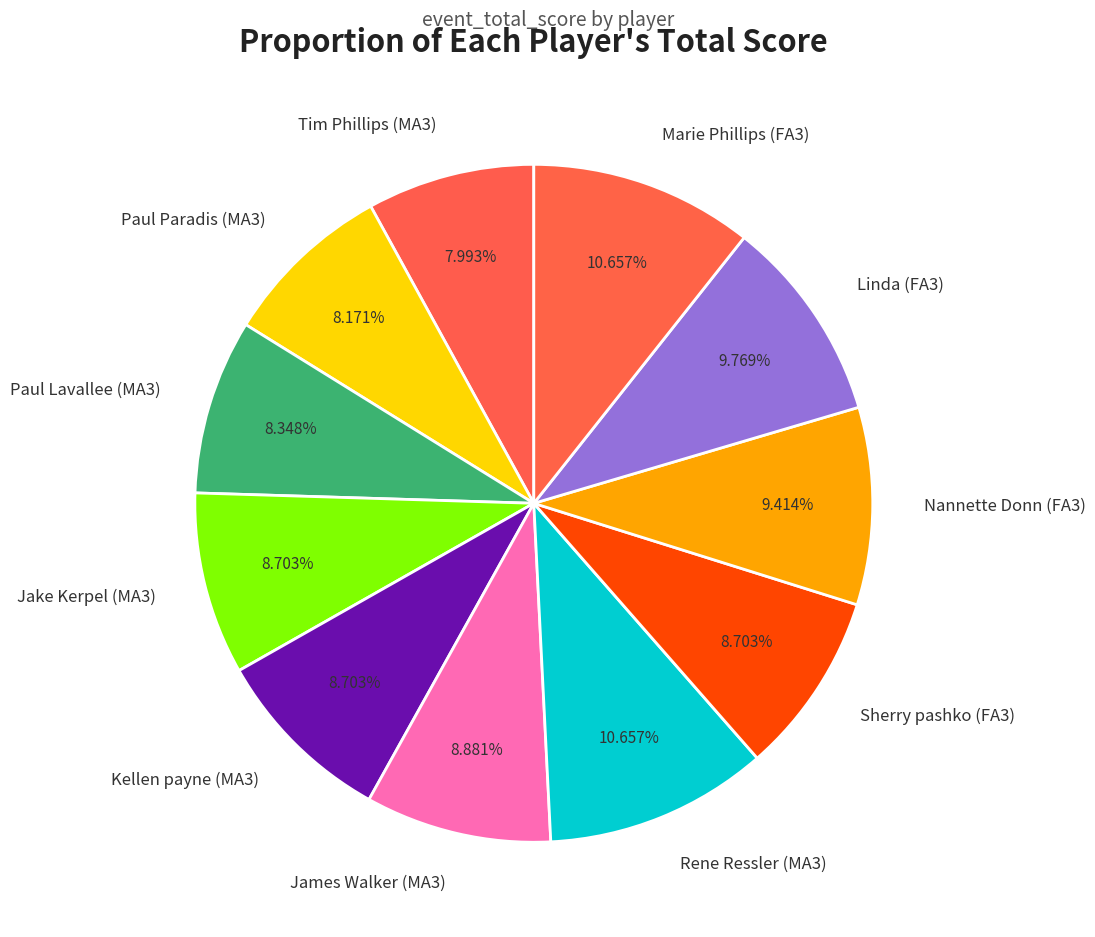

Is there a majority slice in this chart?

No